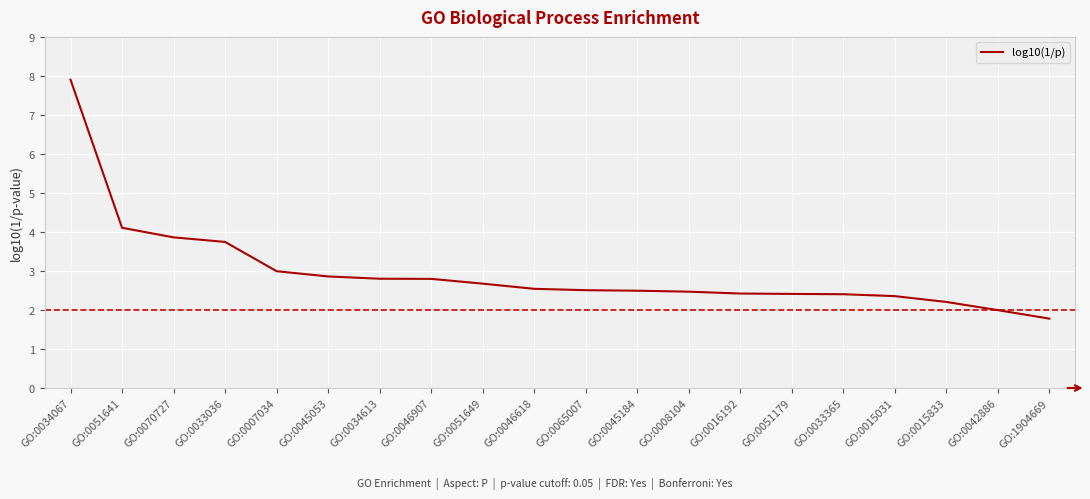

Approximately how many times larger is the value at GO:0045184 compared to GO:0033036?

0.7